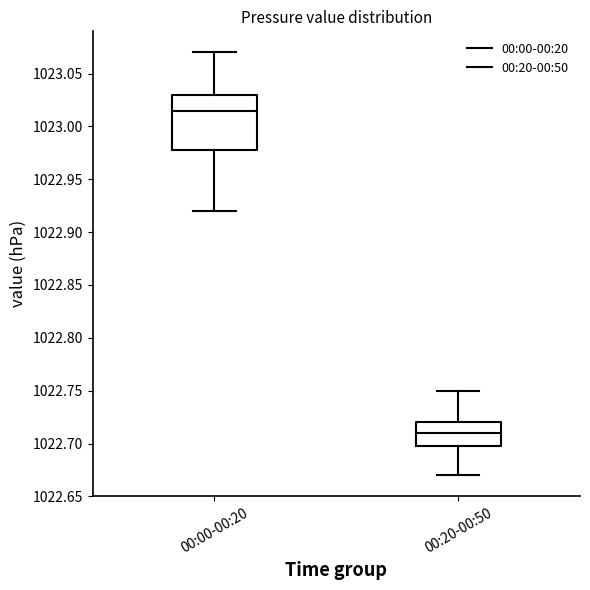

Reading left to right, read every box against the y-axis: the position of its median line, the range the box covers, and the ends of its whiskers. The values are not printed on the chart, so give them approximately, as read against the axis.

00:00-00:20: median 1023.015, box 1022.980 to 1023.030, whiskers 1022.920 to 1023.070
00:20-00:50: median 1022.710, box 1022.700 to 1022.720, whiskers 1022.670 to 1022.750